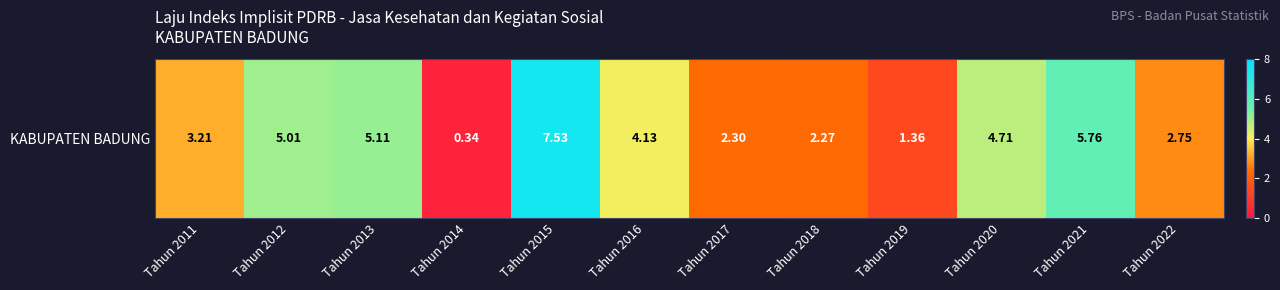

Is it true that the value at Tahun 2014 is 0.5?

False